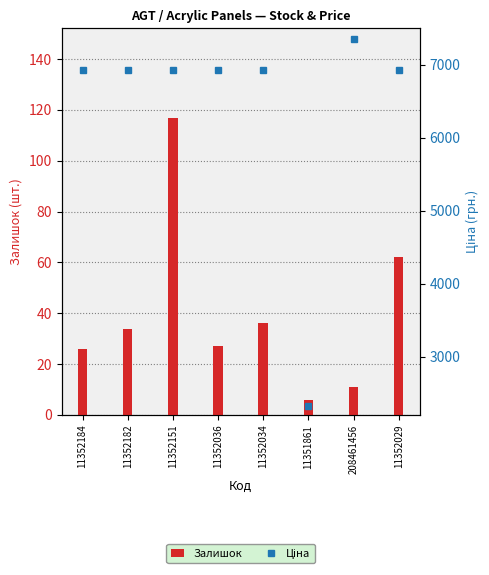

What is the highest value of the Ціна series?

7351.2